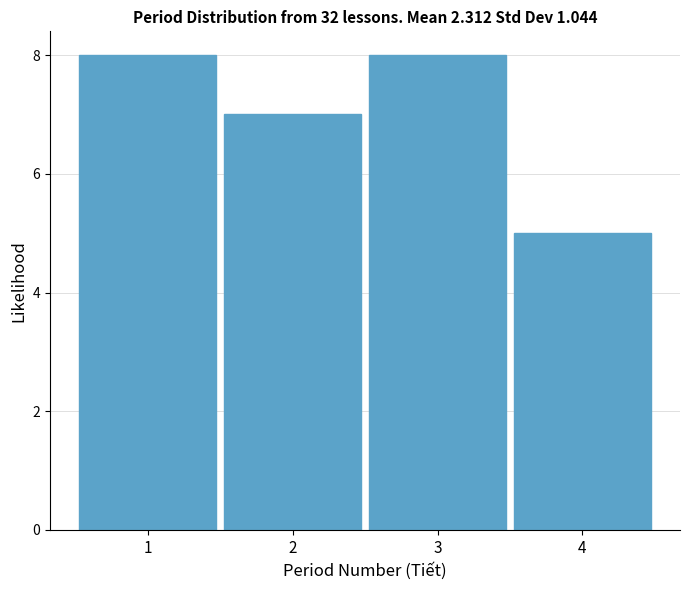

Reading left to right, list all the values displayed in this chart.

8	7	8	5